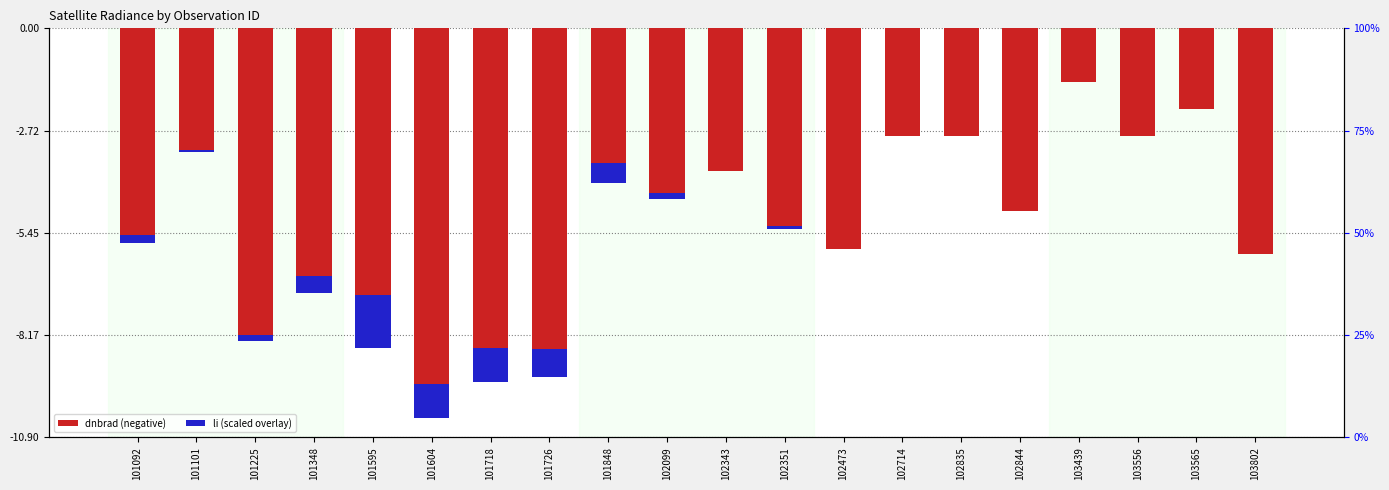

The value of li (scaled) at 102473 is -0.0. True or false?

True